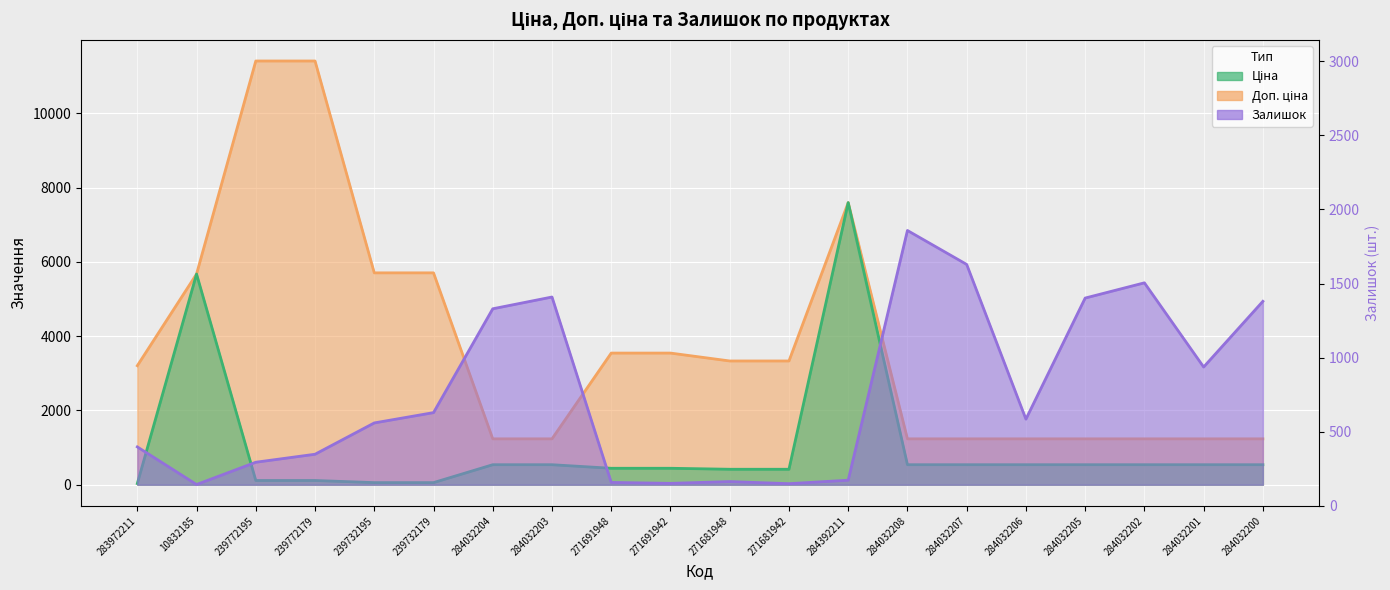

Rank the series by their maximum value, from lowest to highest.

Залишок, Ціна, Доп. ціна